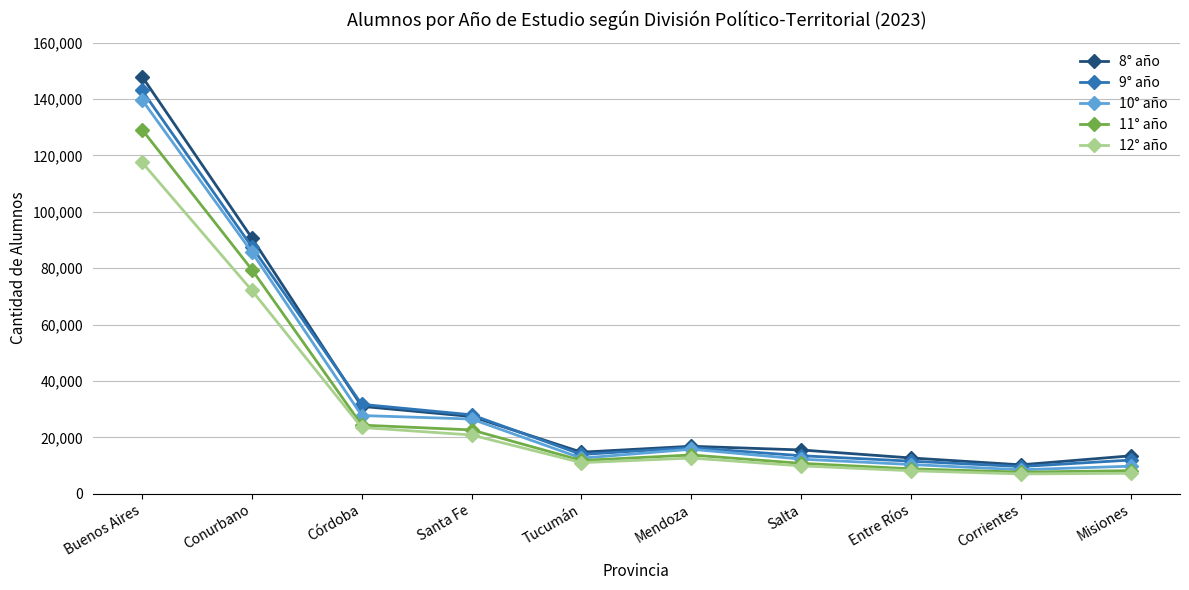

What is the label of the 9th point from the left?

Corrientes